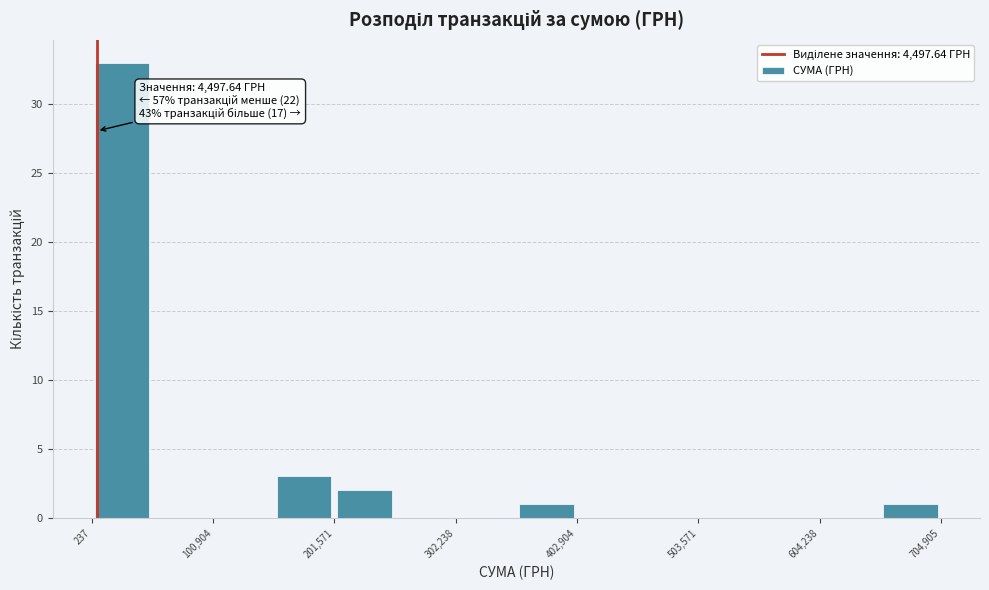

Around what value on the x-axis is the tallest bar? Give the approximate position of its centre, as read against the axis.

20000